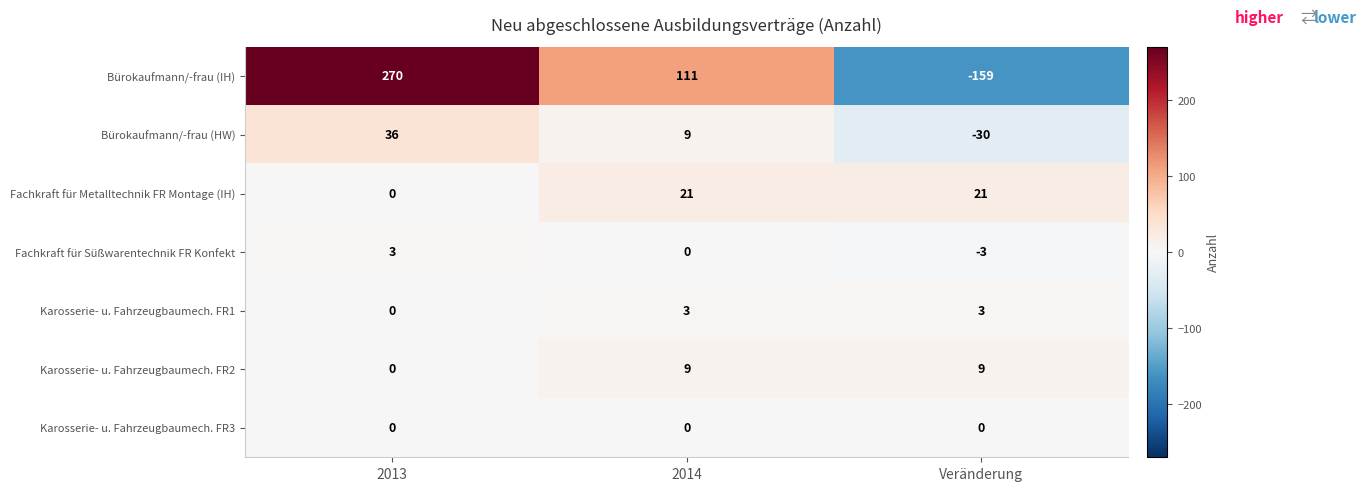

What is the total value across all series at 2013?

309